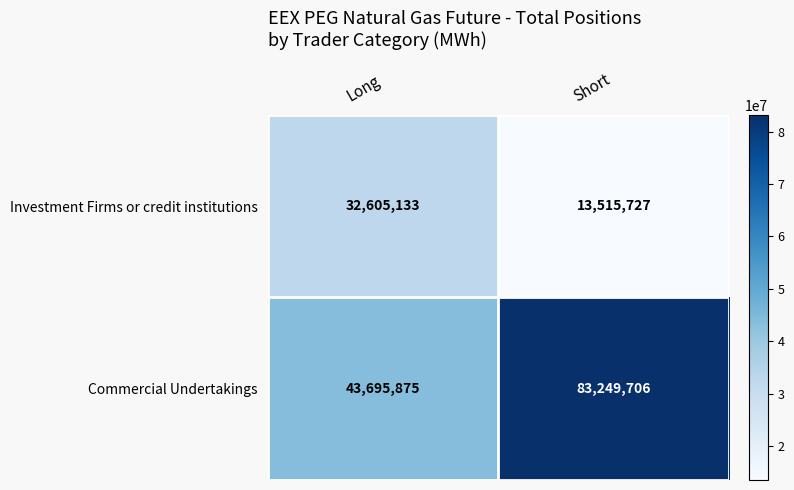

What value does the Investment Firms or credit institutions series have at Long, to the nearest 10?

32605130